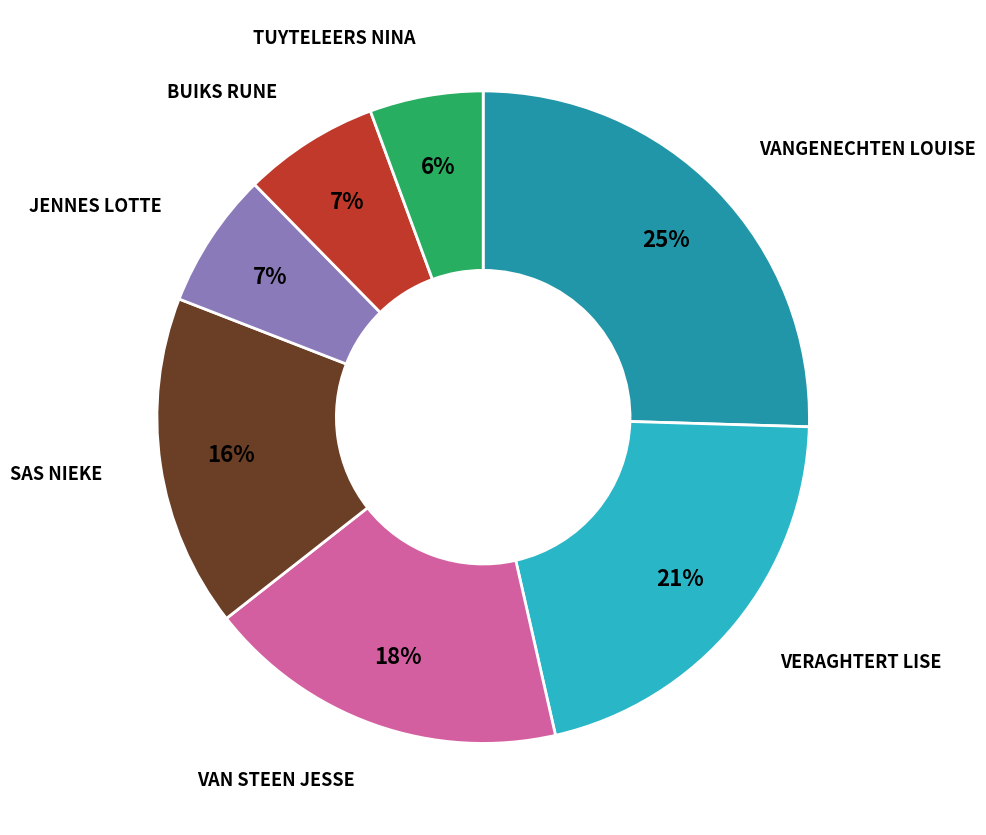

To the nearest percent, what is the average slice percentage?

14%